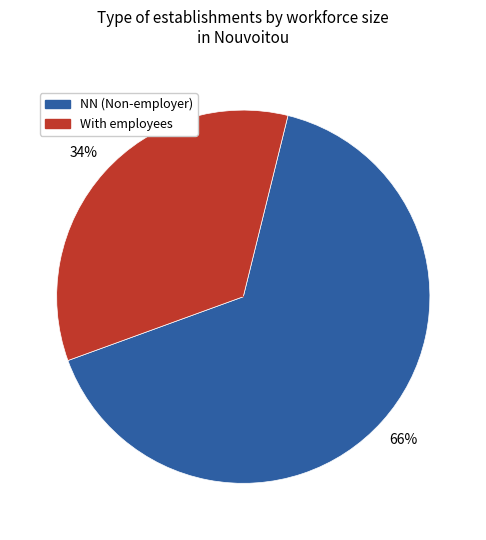

To the nearest percent, what is the average slice percentage?

50%